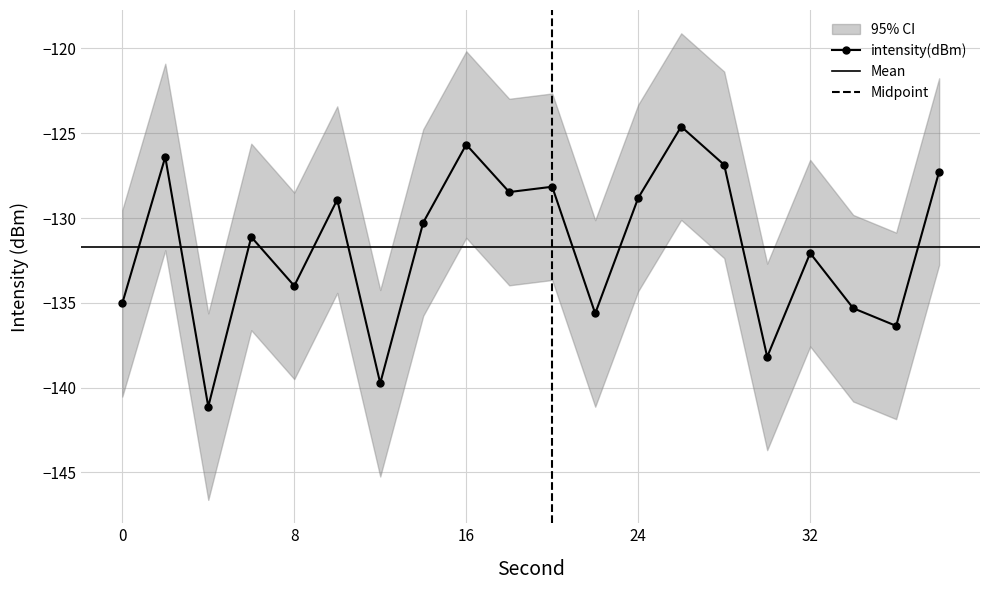

What is the value of the 10th point from the left?

-128.5